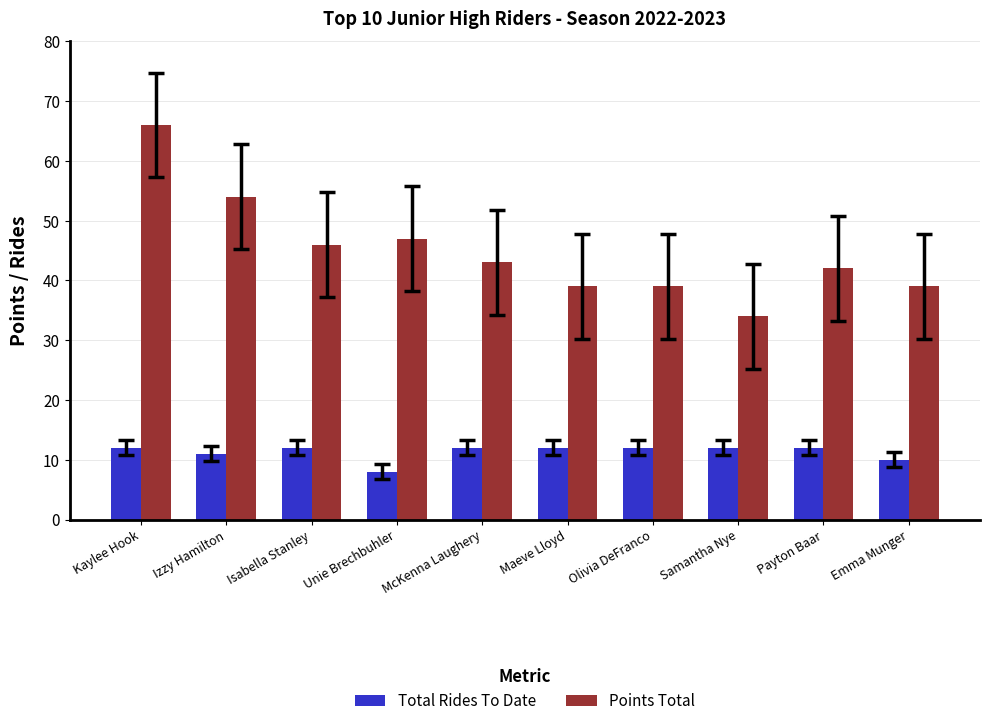

Which category has the highest value in the Points Total series?

Kaylee Hook